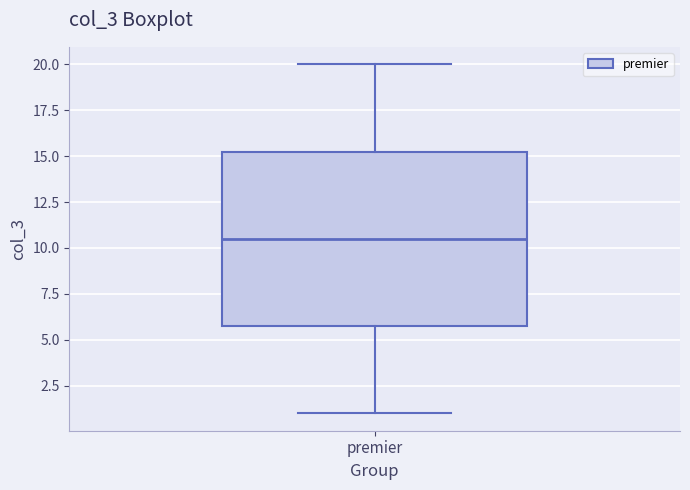

Where does the median line of the box for premier sit on the y-axis? The values are not printed on the chart, so give them approximately, as read against the axis.

10.5